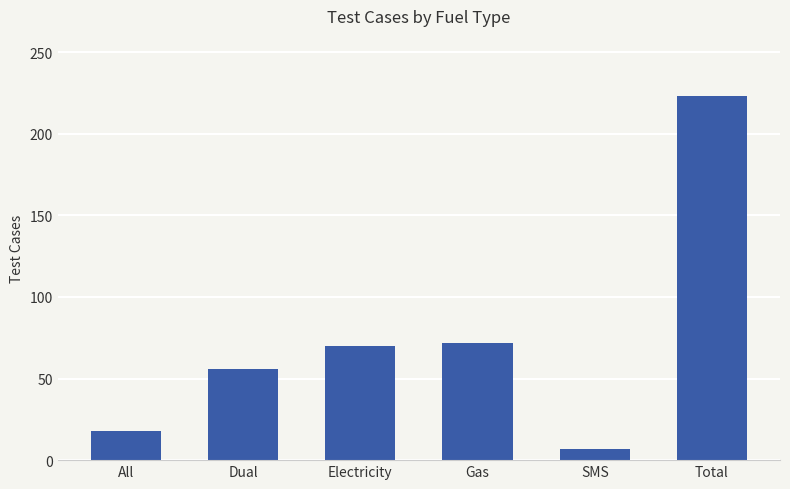

Does the chart contain any negative values?

No